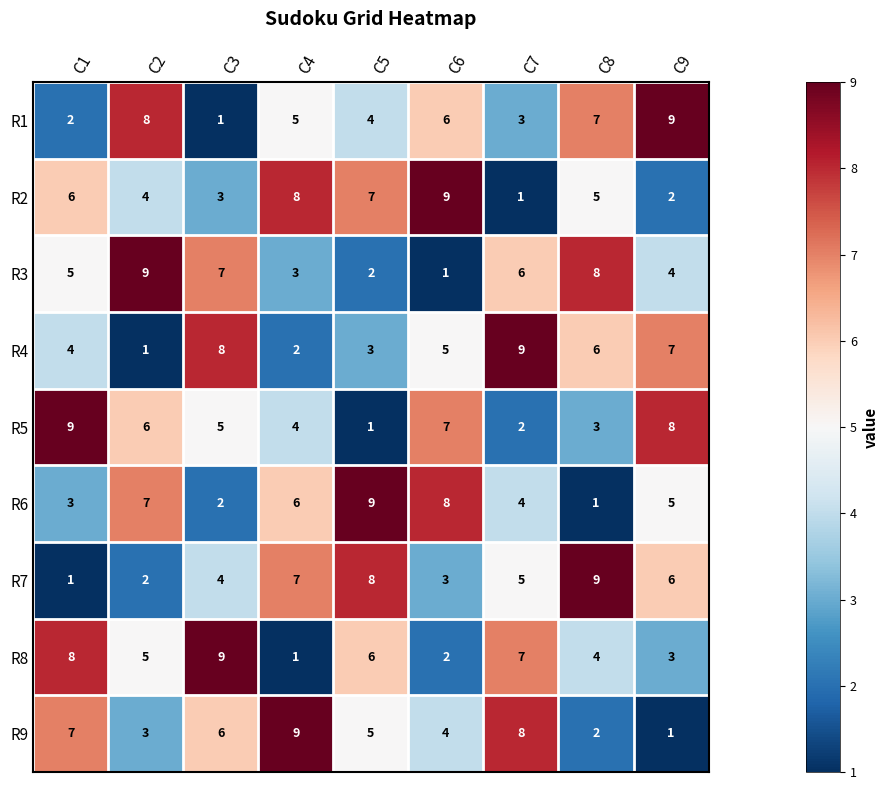

What is the difference between the maximum and second lowest values in the R2 series?

7